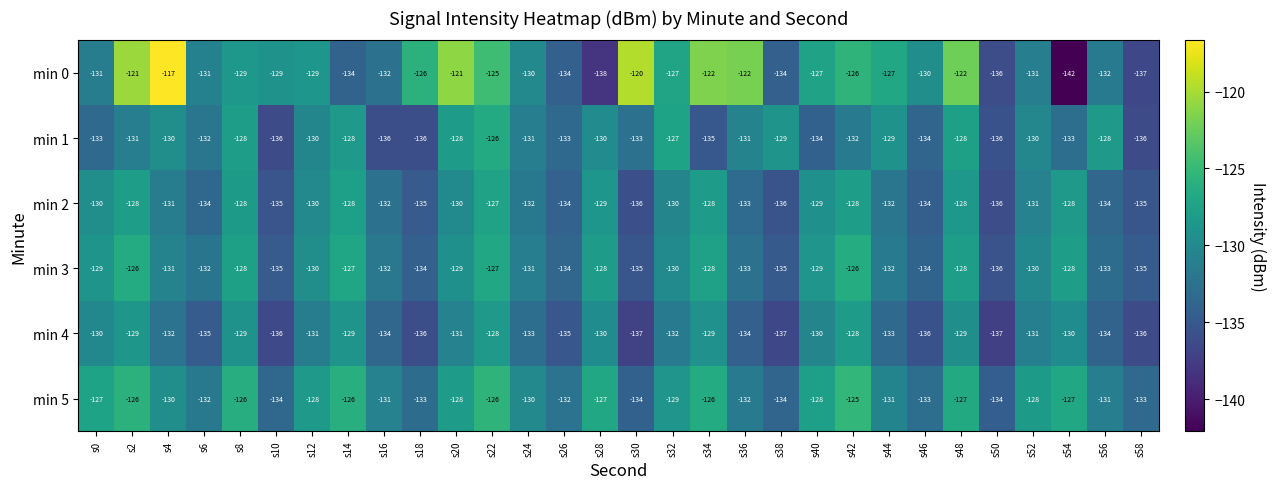

What value does the min 3 series have at s12, to the nearest 10?

-130